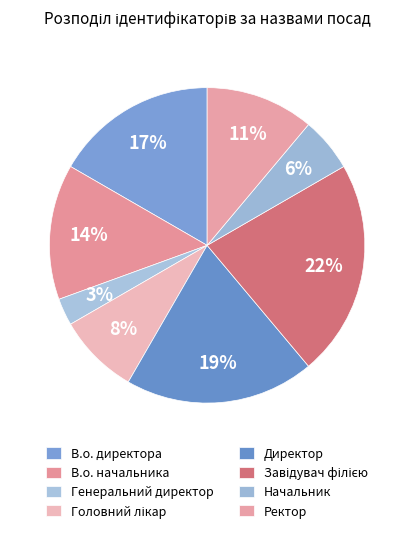

What portion of the pie excludes Головний лікар?

91.7%